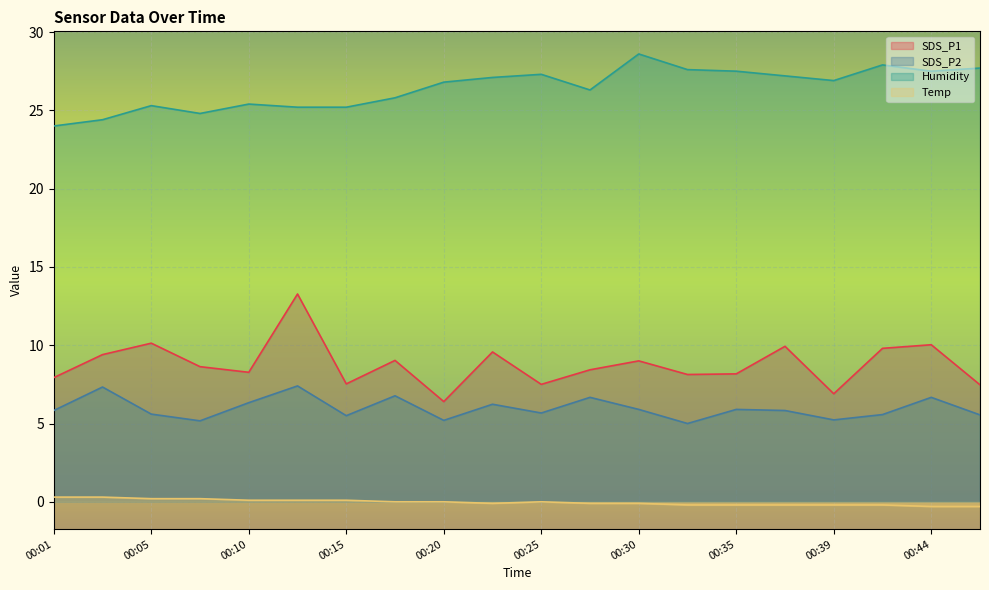

Is the value of Temp at 00:25 greater than the value of SDS_P1 at 00:37?

No